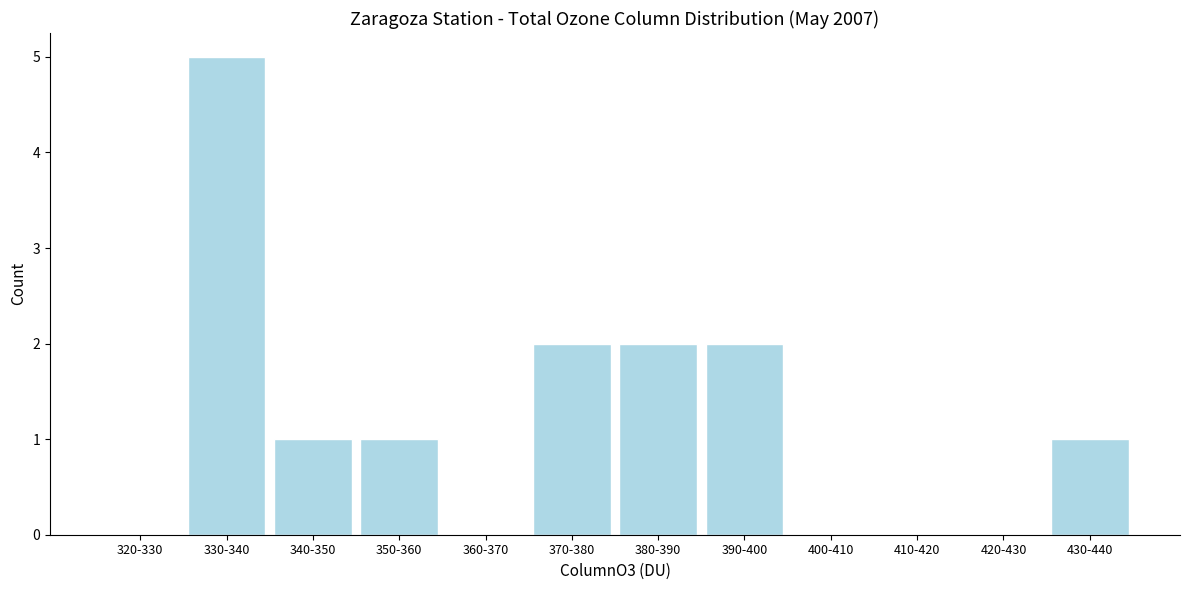

Reading left to right, extract all data points from this chart.

320-330=0	330-340=5	340-350=1	350-360=1	360-370=0	370-380=2	380-390=2	390-400=2	400-410=0	410-420=0	420-430=0	430-440=1